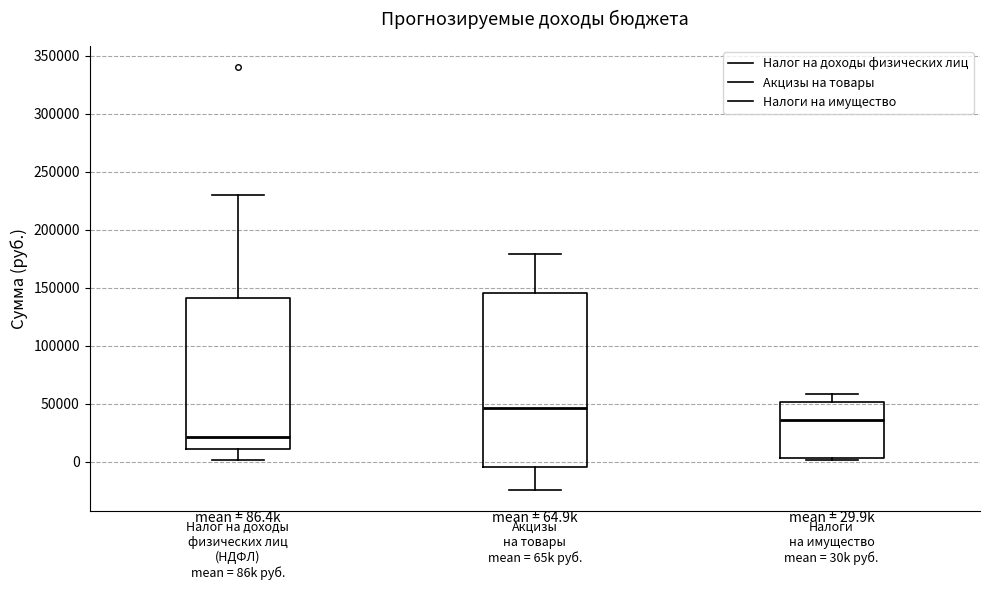

Which box has the lowest median line?

Налог на доходы физических лиц (НДФЛ) mean = 86k руб.